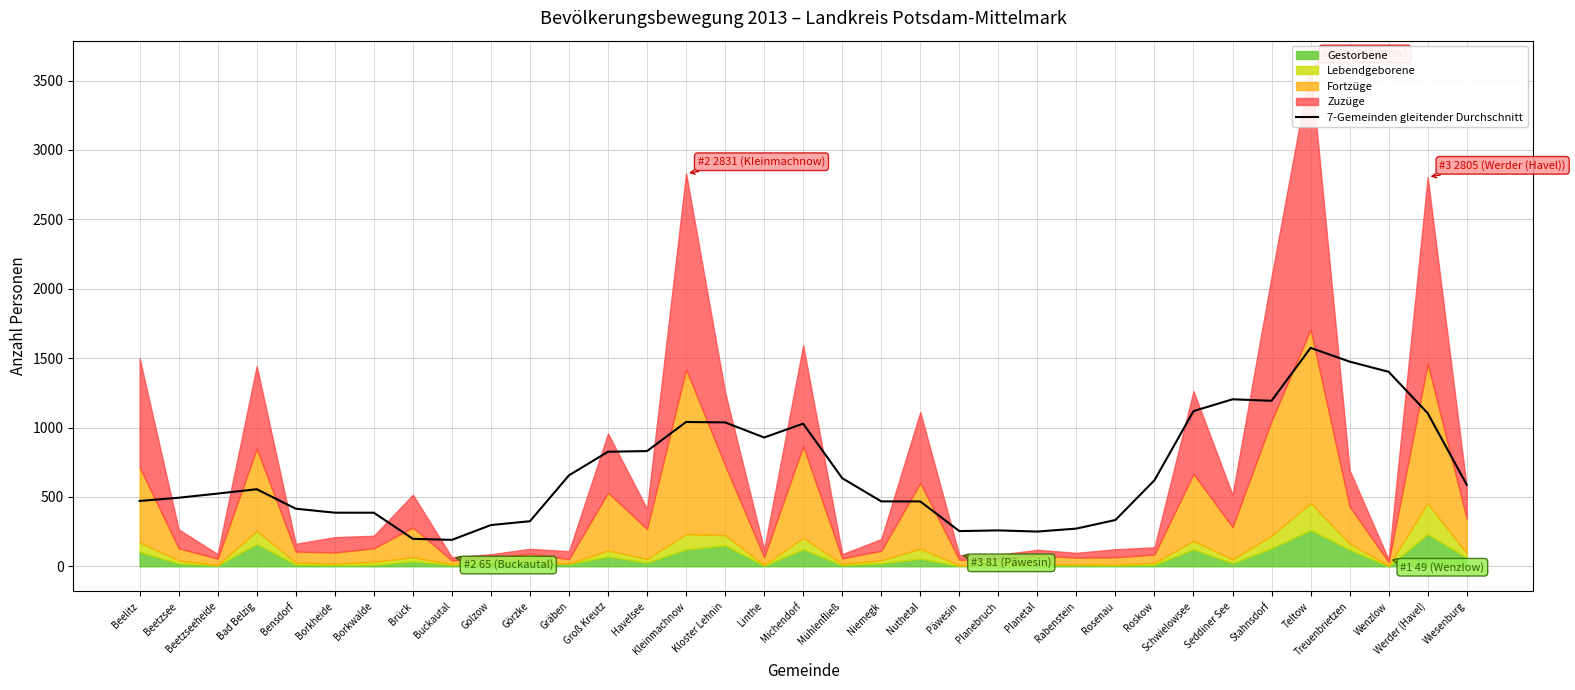

The value of 7-Gemeinden gleitender Durchschnitt at Rosenau is 333.7. True or false?

True